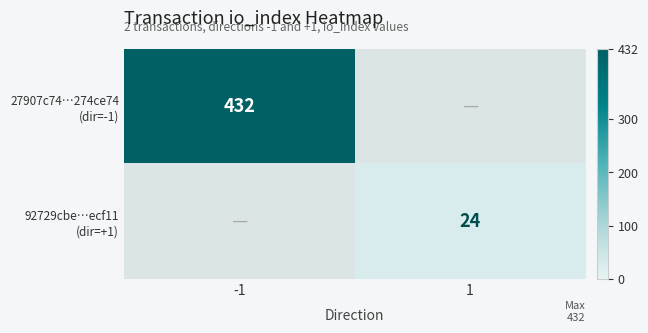

Which has a higher value, 1 or -1?

-1